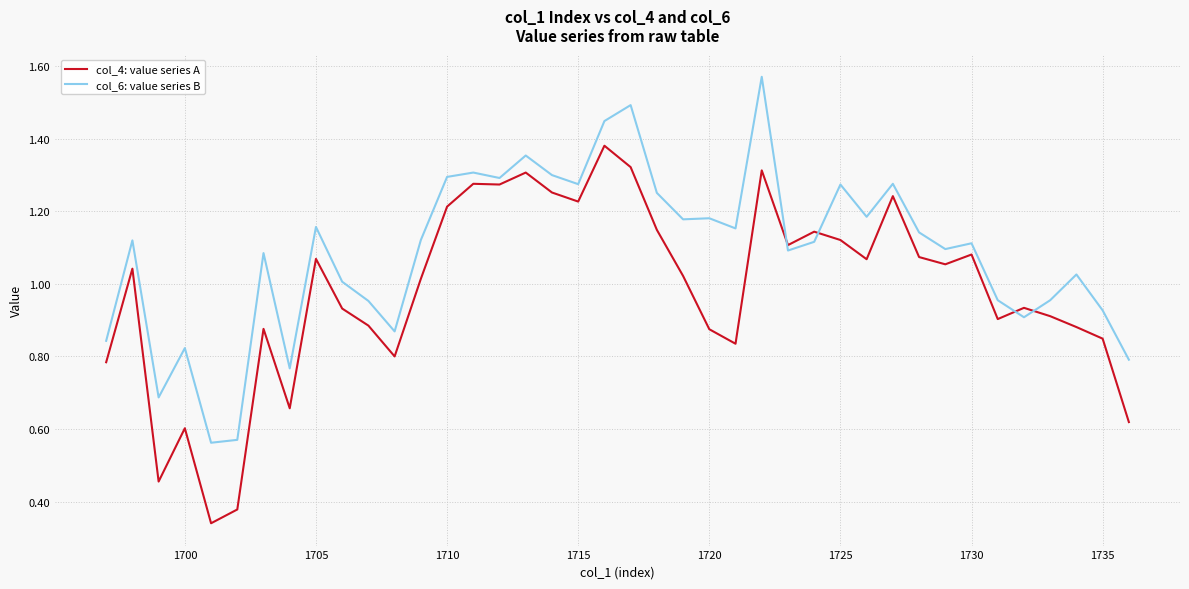

List the series in order of their overall mean, highest first.

col_6: value series B, col_4: value series A